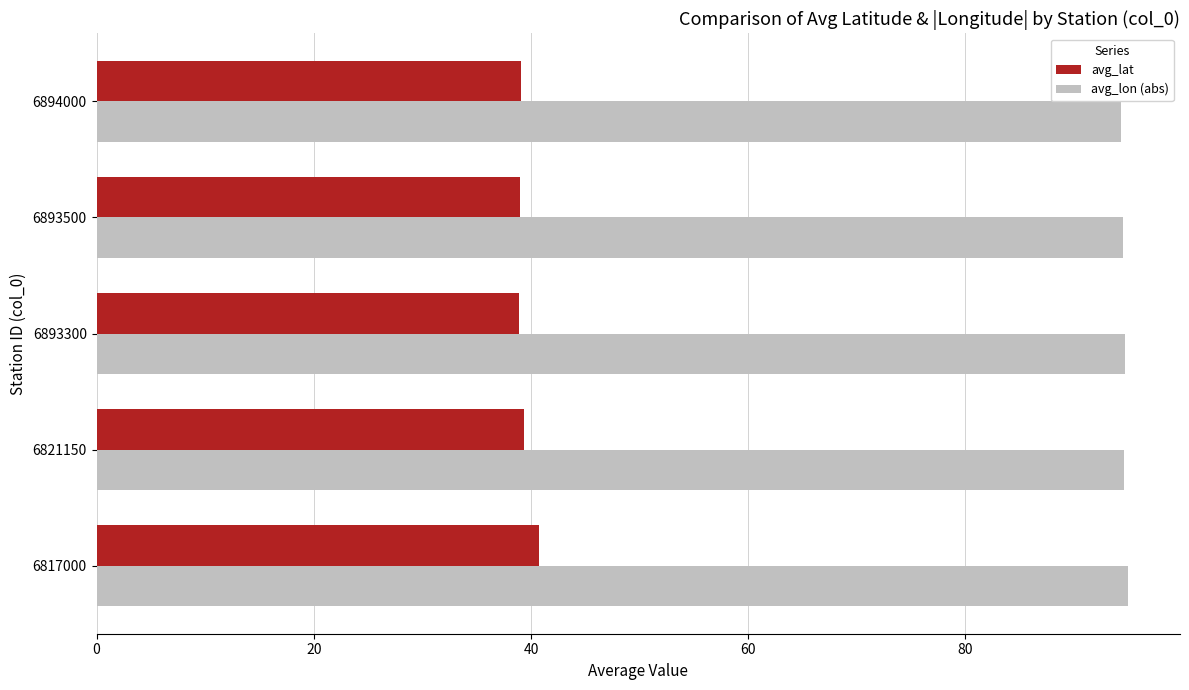

Count the number of data series in this chart.

2